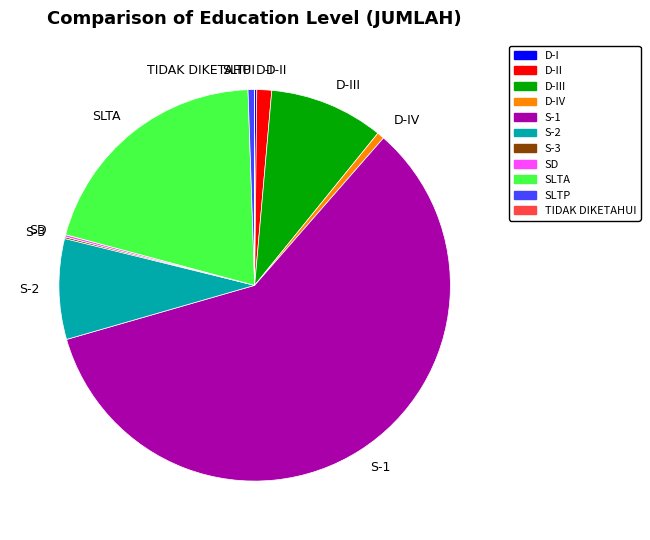

Does any single category account for the majority?

Yes